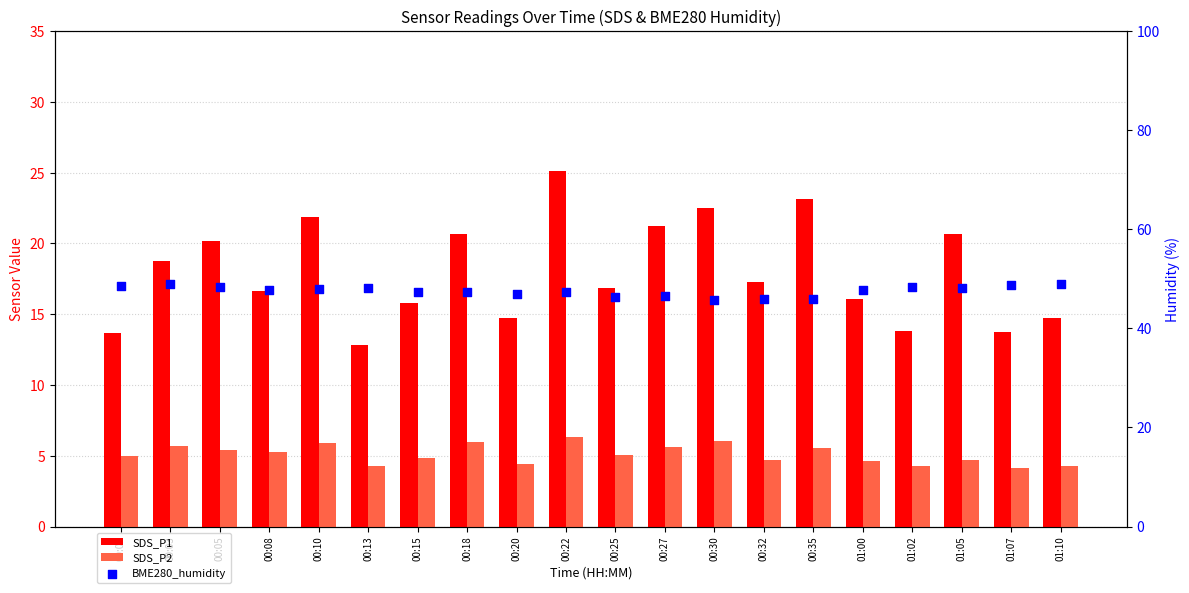

Which series reaches the maximum Y coordinate?

BME280_humidity